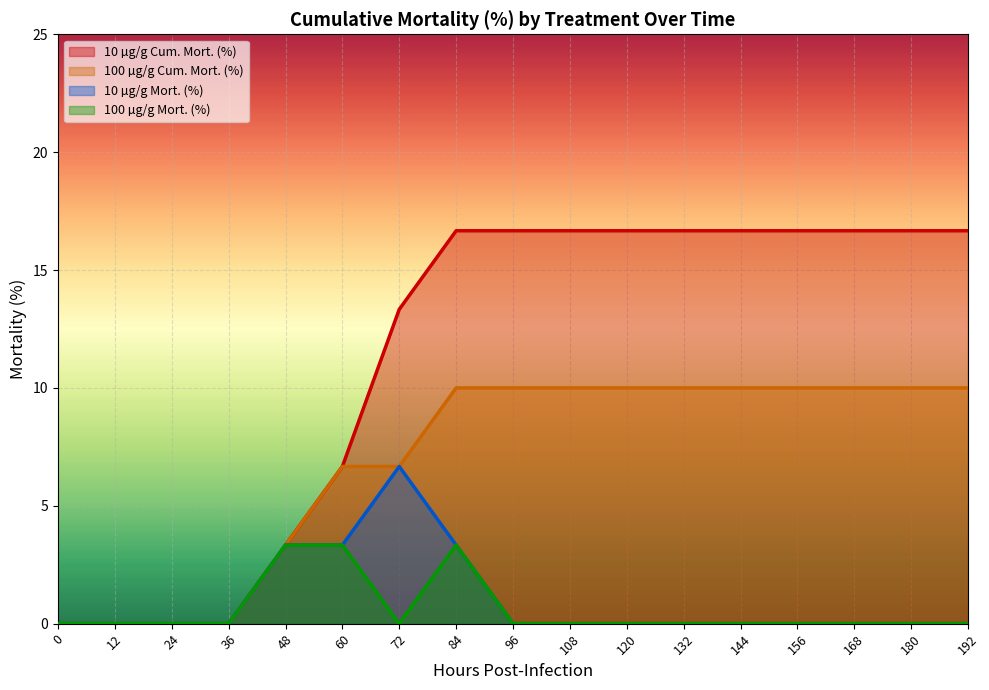

What is the spread (max minus min) of values at 156?

16.7